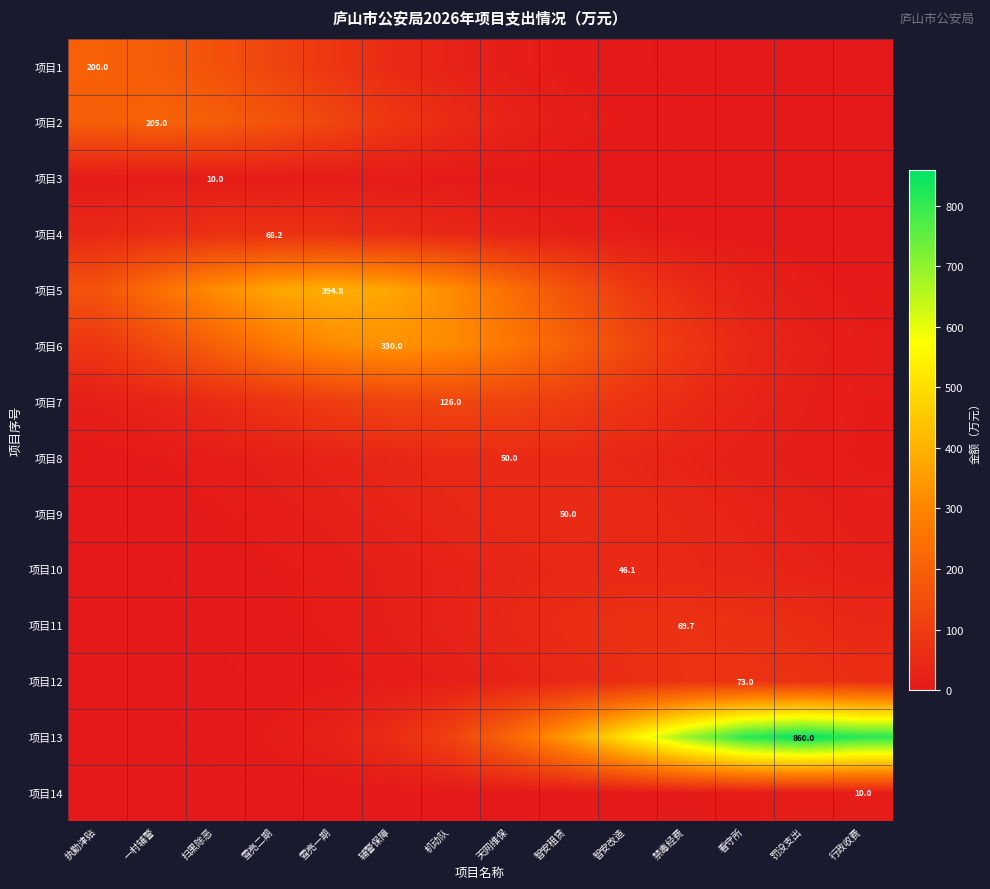

At how many categories does at least one series exceed 506?

5